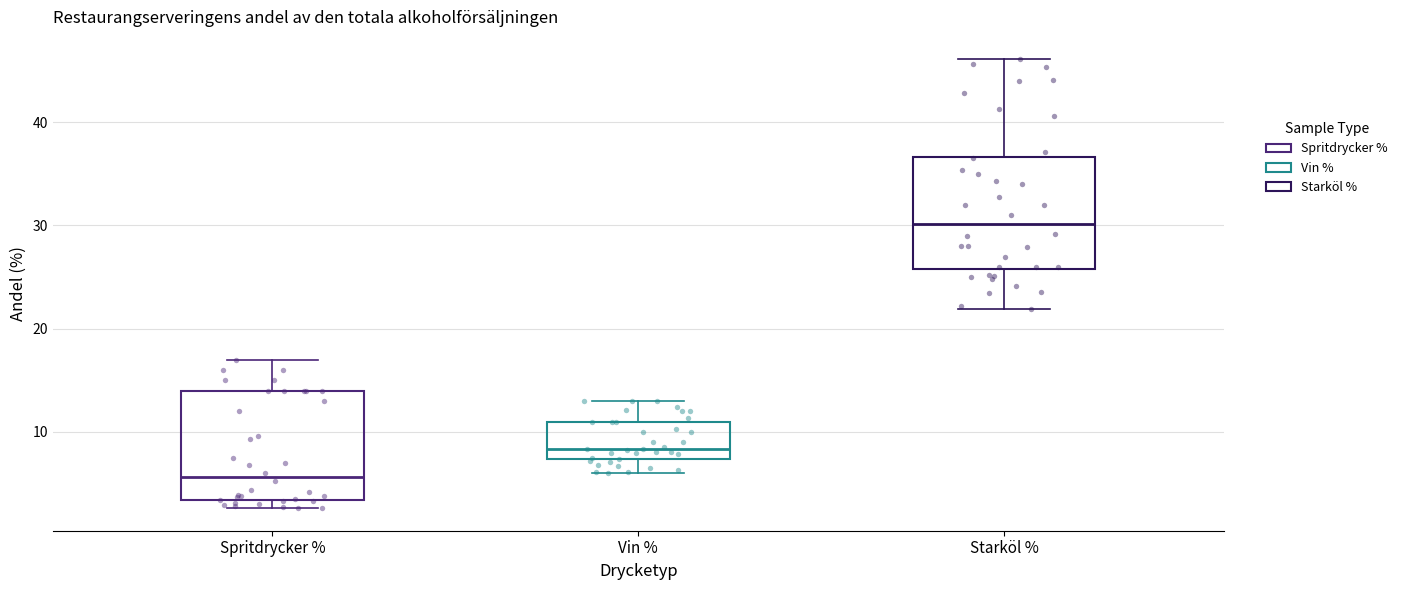

Reading left to right, transcribe this box plot: for each box, give where its median line is, the range the box spans, and where its two whiskers end, as read against the y-axis. The values are not printed on the chart, so give them approximately, as read against the axis.

Spritdrycker %: median 6, box 3 to 14, whiskers 3 (just below the box's lower edge) to 17
Vin %: median 8, box 7 to 11, whiskers 6 to 13
Starköl %: median 30, box 26 to 37, whiskers 22 to 46